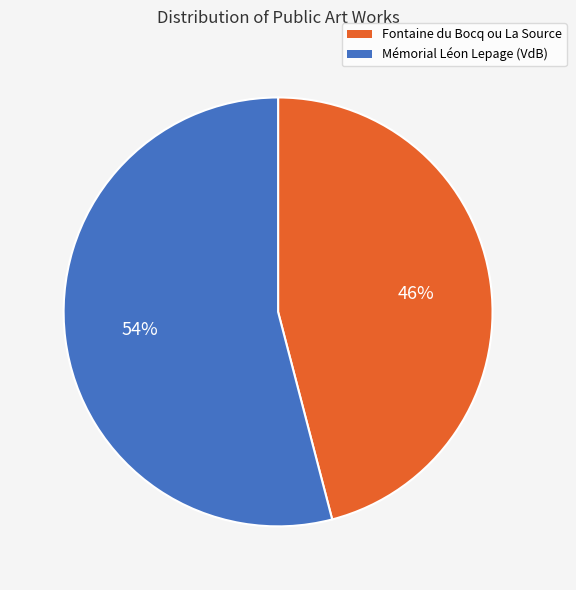

What is the ratio of the value at Mémorial Léon Lepage (VdB) to the value at Fontaine du Bocq ou La Source?

1.2